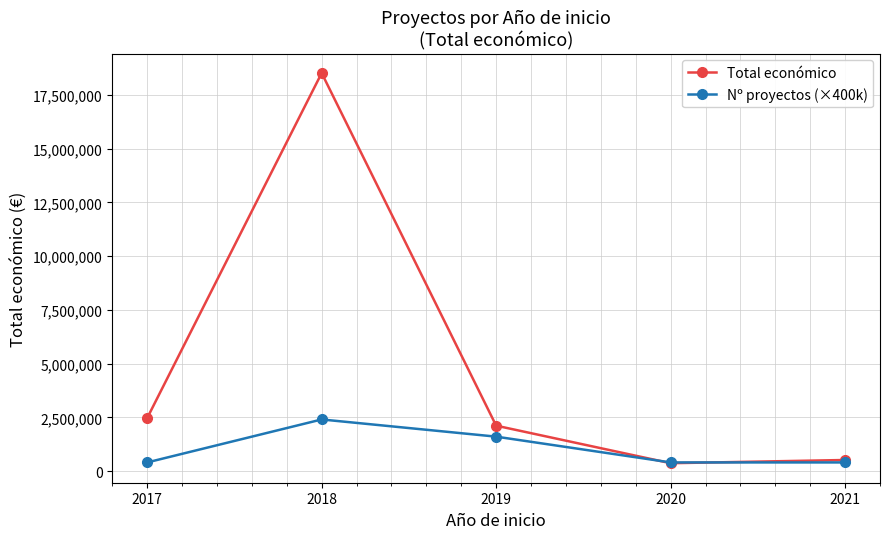

Is the value of Total económico at 2017 greater than the value of Nº proyectos (×400k) at 2017?

Yes